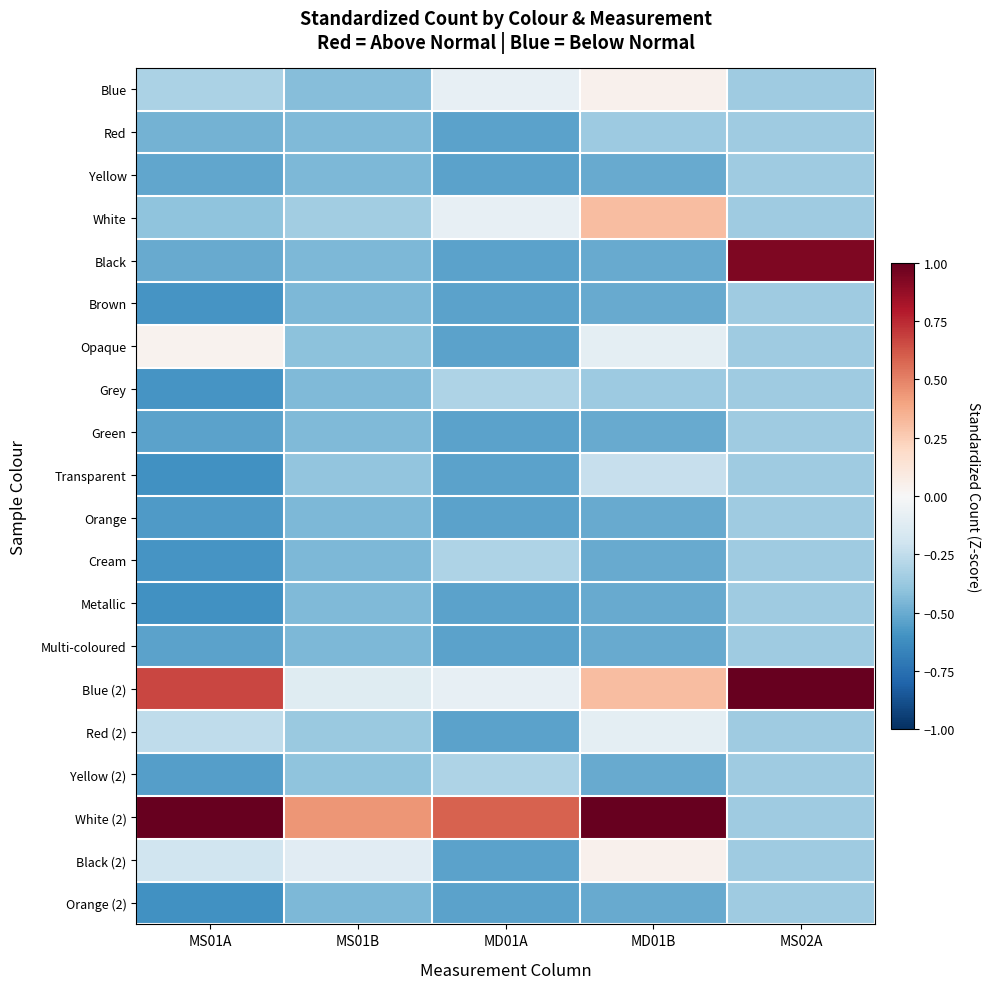

How many data points does each series have?

5